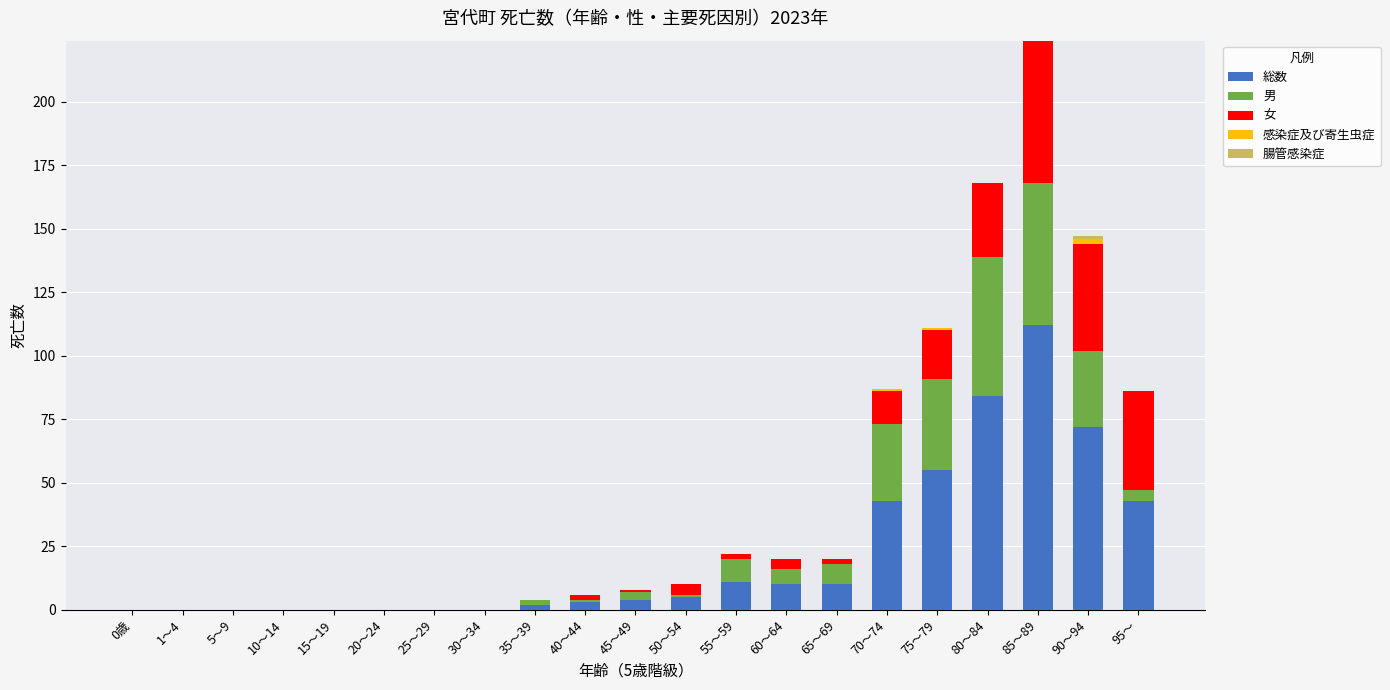

The value of 総数 at 80～84 is 84. True or false?

True